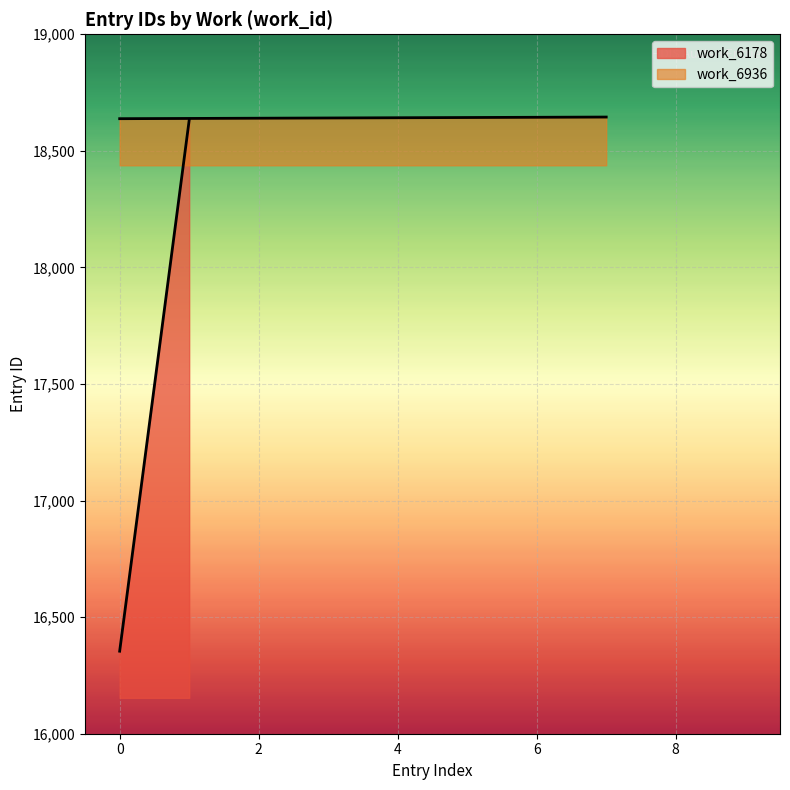

How many lines are shown in the chart?

1